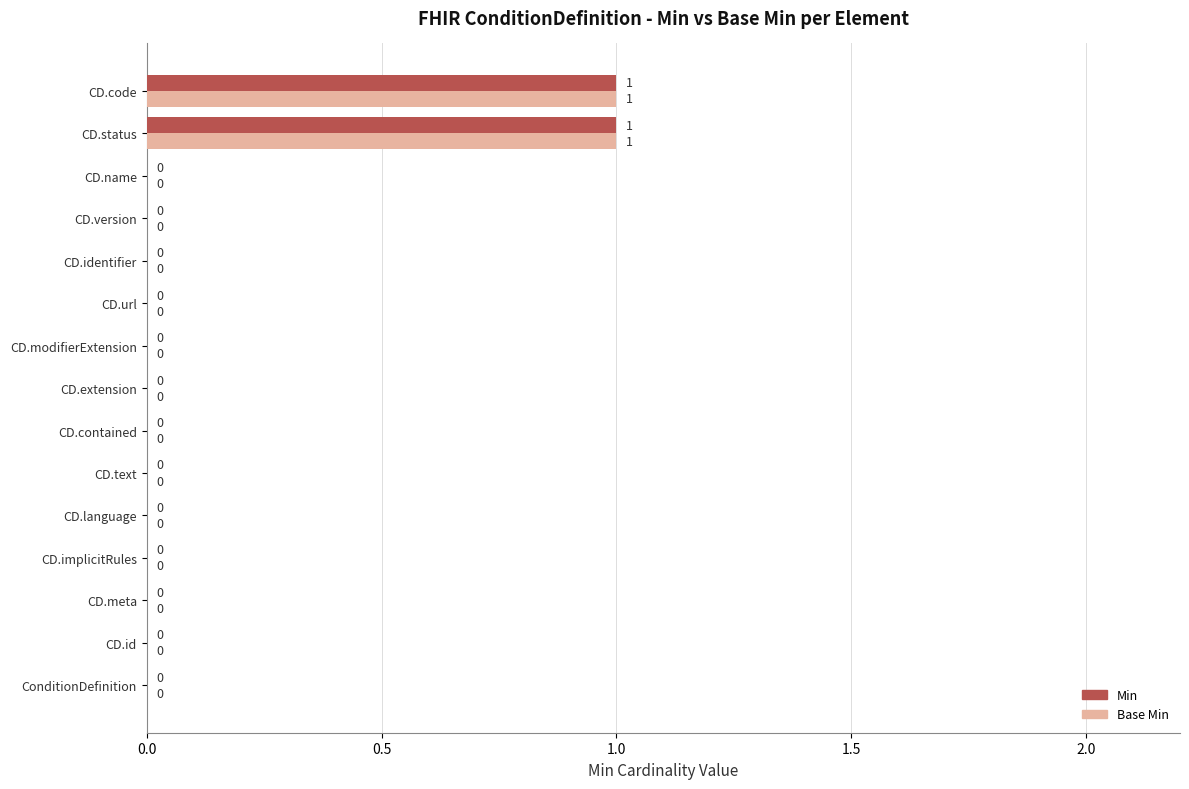

The value of Min at CD.contained is 1. True or false?

False